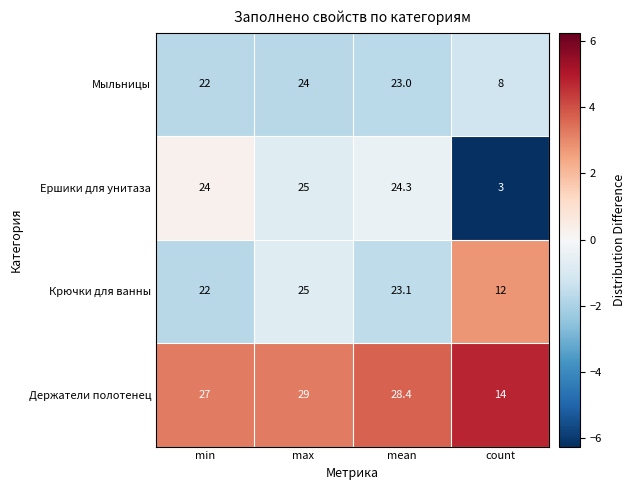

Reading right to left, list all the values displayed in this chart.

Мыльницы: 8.0	23.0	24.0	22.0
Ершики для унитаза: 3.0	24.3	25.0	24.0
Крючки для ванны: 12.0	23.1	25.0	22.0
Держатели полотенец: 14.0	28.4	29.0	27.0